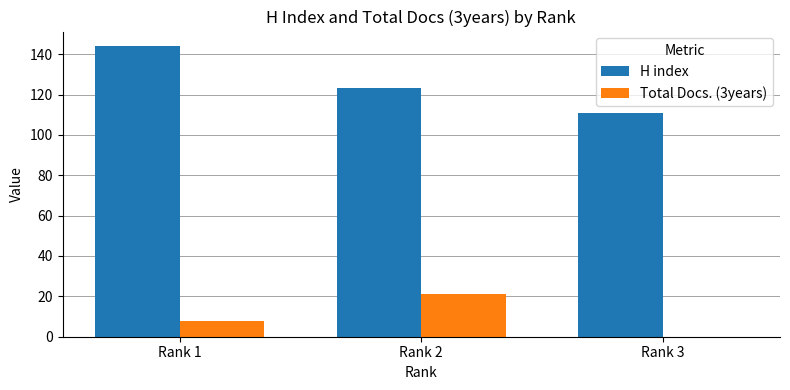

What is the maximum value shown in the chart?

144